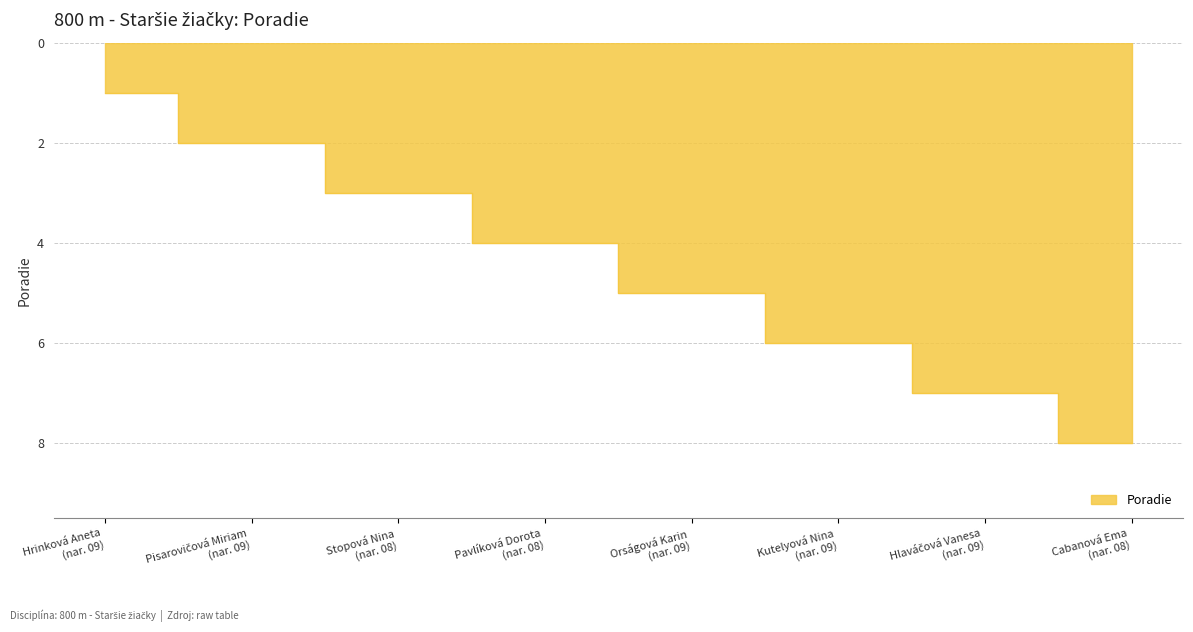

What is the difference between the values at Pavlíková Dorota (nar. 08) and Orságová Karin (nar. 09)?

1